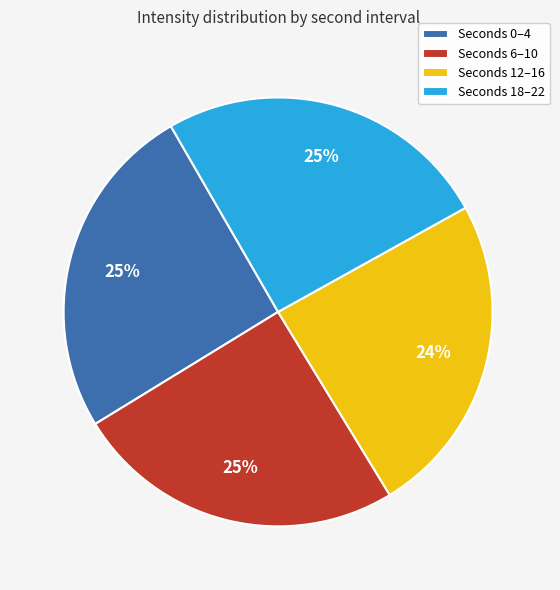

What is the smallest slice in the pie chart?

Seconds 12–16